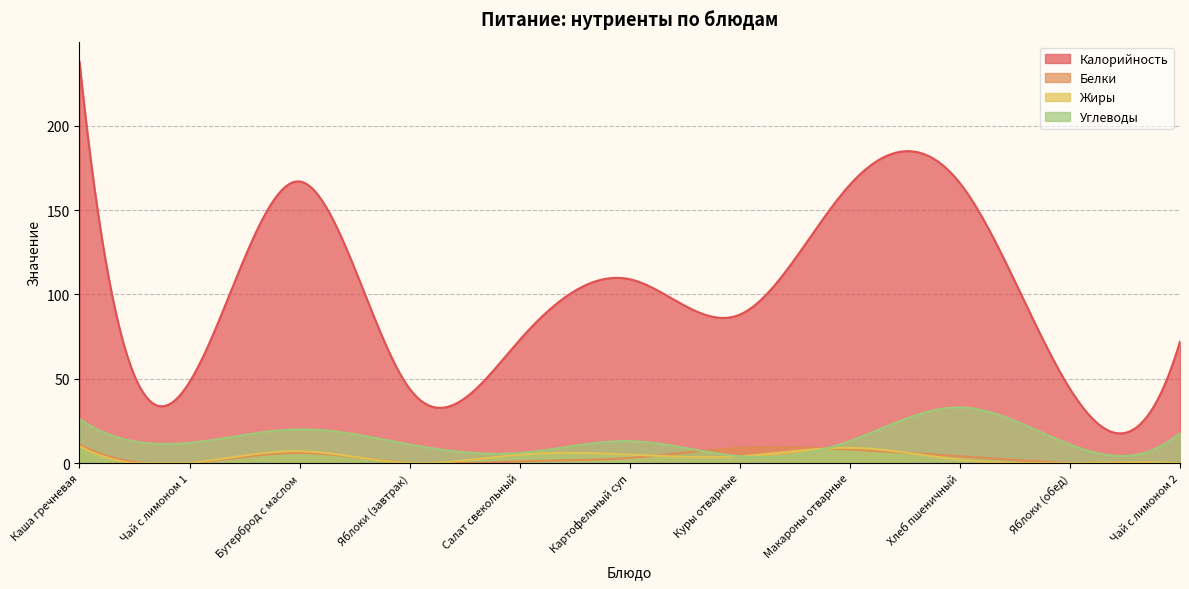

True or false: Белки has more than 1 points higher than both neighbors.

True